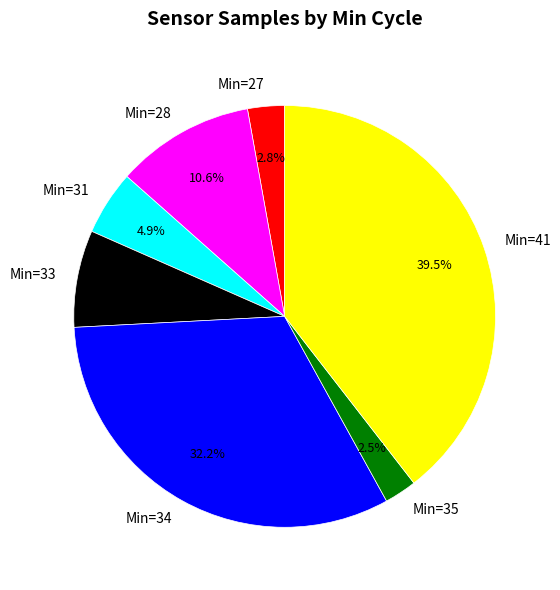

How much of the chart is everything except Min=31?

95.1%